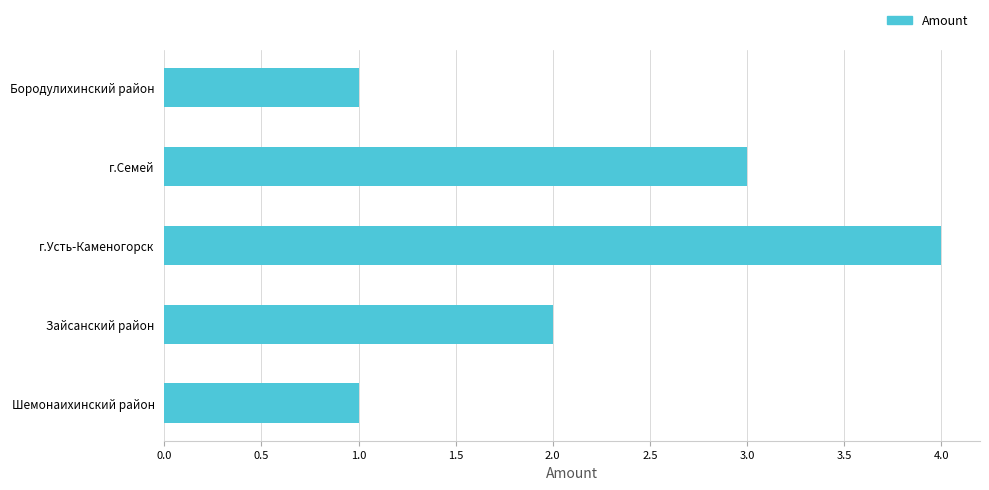

Which has a higher value, Бородулихинский район or г.Усть-Каменогорск?

г.Усть-Каменогорск